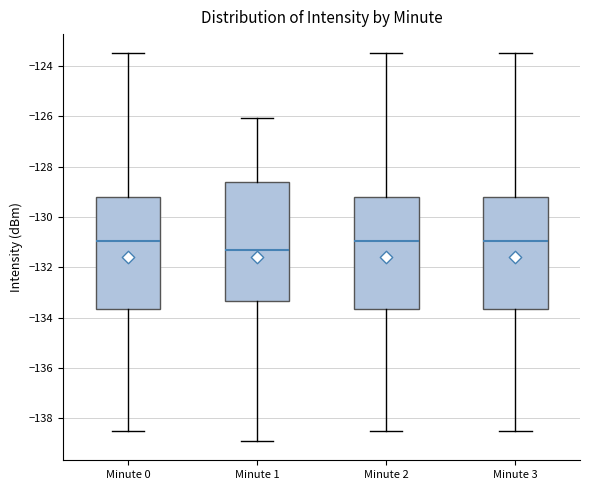

Reading left to right, transcribe this box plot: for each box, give where its median line is, the range the box spans, and where its two whiskers end, as read against the y-axis. The values are not printed on the chart, so give them approximately, as read against the axis.

Minute 0: median -131.0, box -133.6 to -129.2, whiskers -138.6 to -123.6
Minute 1: median -131.4, box -133.4 to -128.6, whiskers -138.8 to -126.0
Minute 2: median -131.0, box -133.6 to -129.2, whiskers -138.6 to -123.6
Minute 3: median -131.0, box -133.6 to -129.2, whiskers -138.6 to -123.6